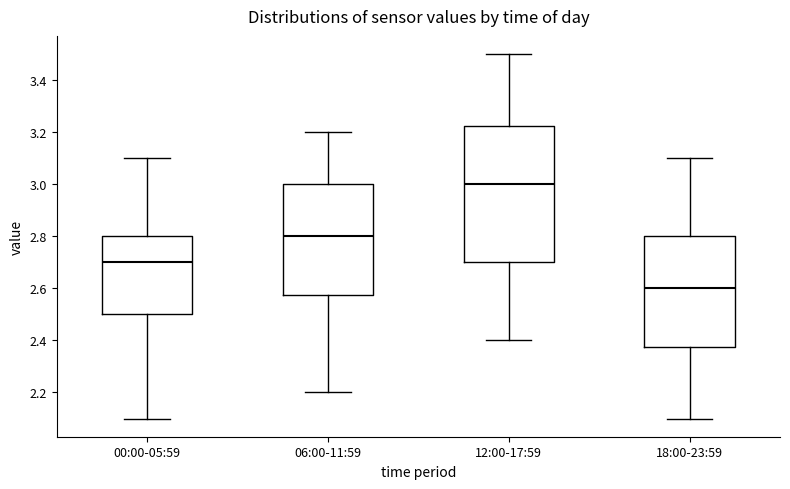

Reading left to right, transcribe this box plot: for each box, give where its median line is, the range the box spans, and where its two whiskers end, as read against the y-axis. The values are not printed on the chart, so give them approximately, as read against the axis.

00:00-05:59: median 2.70, box 2.50 to 2.80, whiskers 2.10 to 3.10
06:00-11:59: median 2.80, box 2.58 to 3.00, whiskers 2.20 to 3.20
12:00-17:59: median 3.00, box 2.70 to 3.22, whiskers 2.40 to 3.50
18:00-23:59: median 2.60, box 2.38 to 2.80, whiskers 2.10 to 3.10